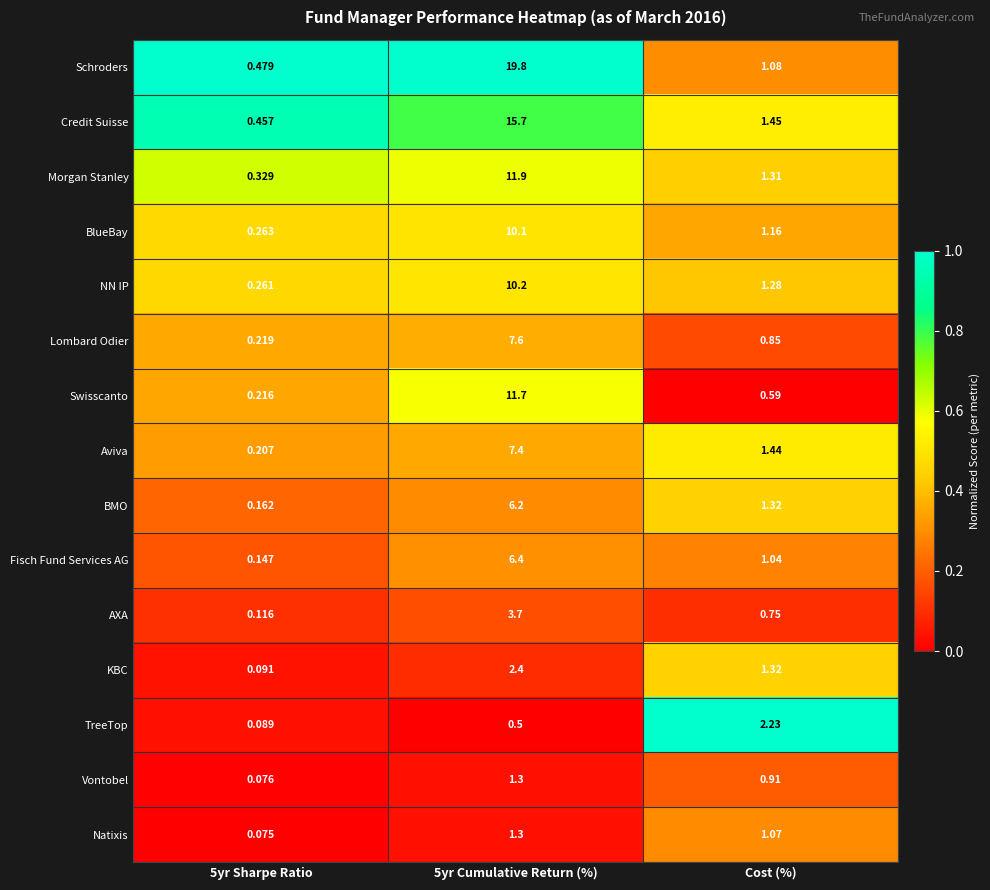

At which label is Aviva closest to 3?

Cost (%)